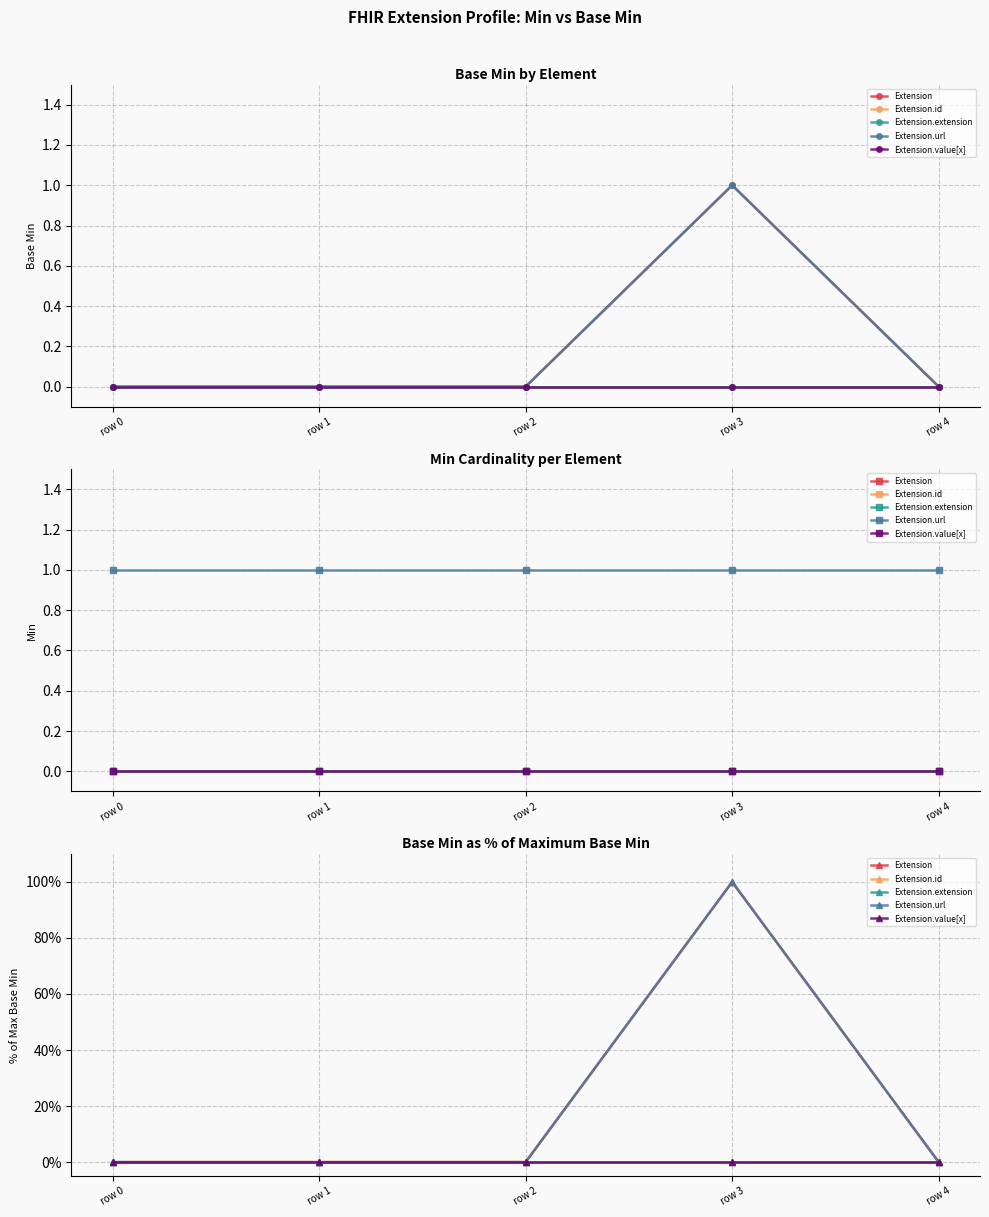

At how many categories does at least one series exceed 24?

1